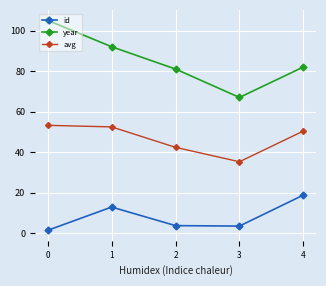

The value of year at 2 is 81.0. True or false?

True